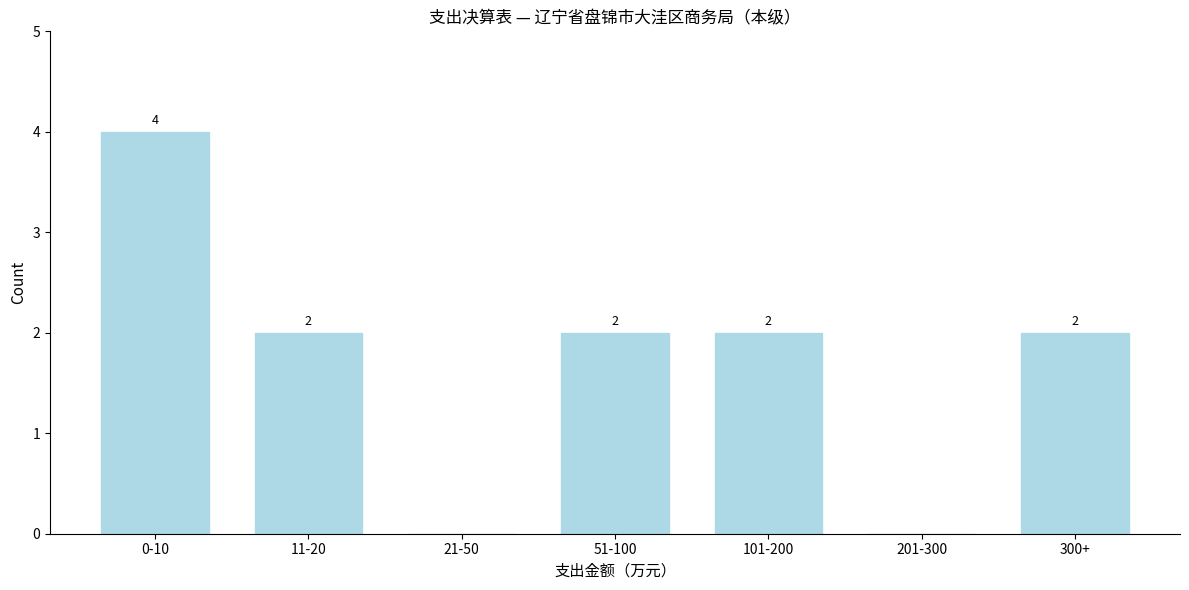

Reading left to right, what are all the values shown in this chart?

0-10=4	11-20=2	21-50=0	51-100=2	101-200=2	201-300=0	300+=2